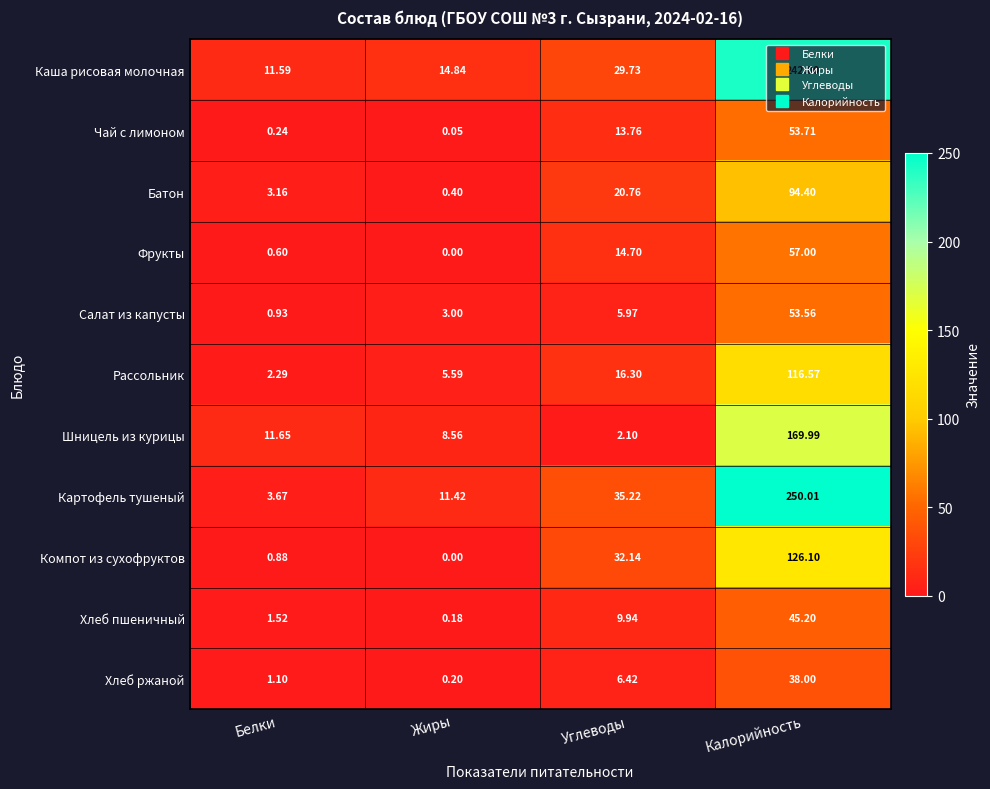

Between Белки and Углеводы, which series saw the biggest shift?

Картофель тушеный